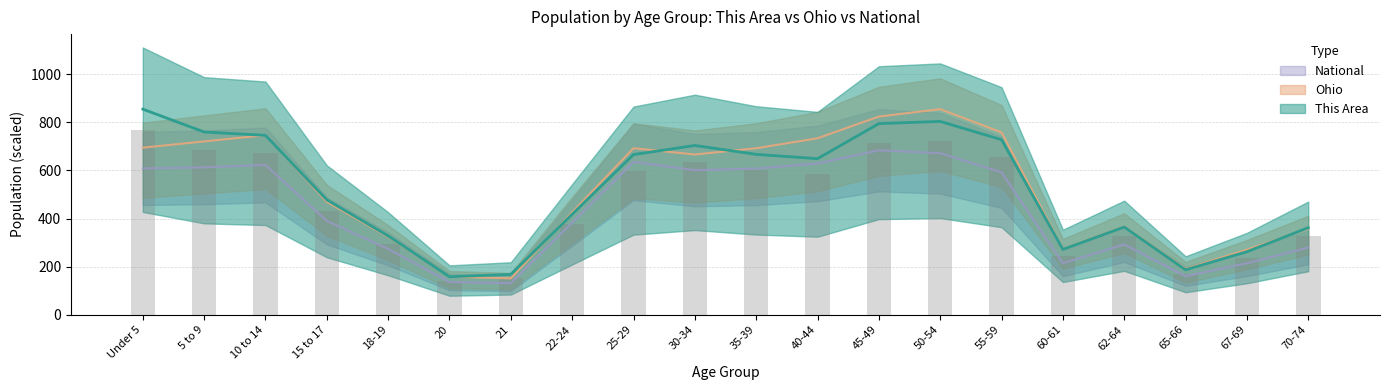

What is the difference between the maximum and minimum values in the Ohio series?

703.6